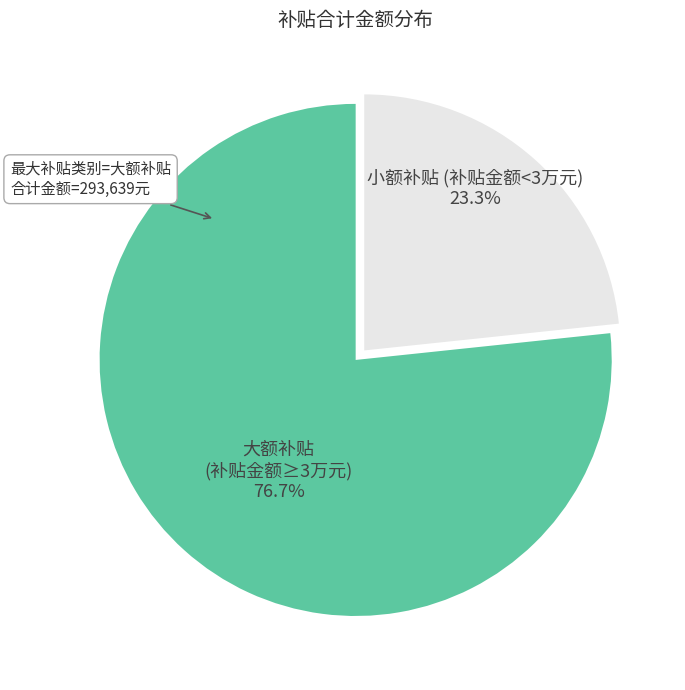

To the nearest percent, what is the average slice percentage?

50%